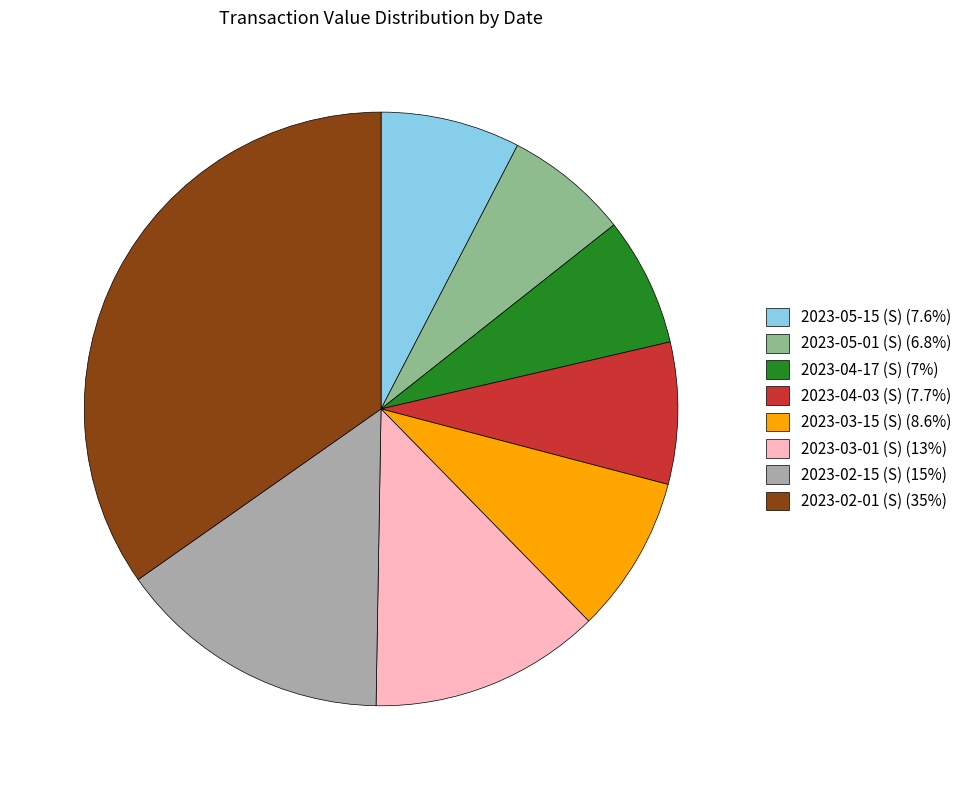

True or false: 2023-03-01 (S) accounts for 13% of the total.

True